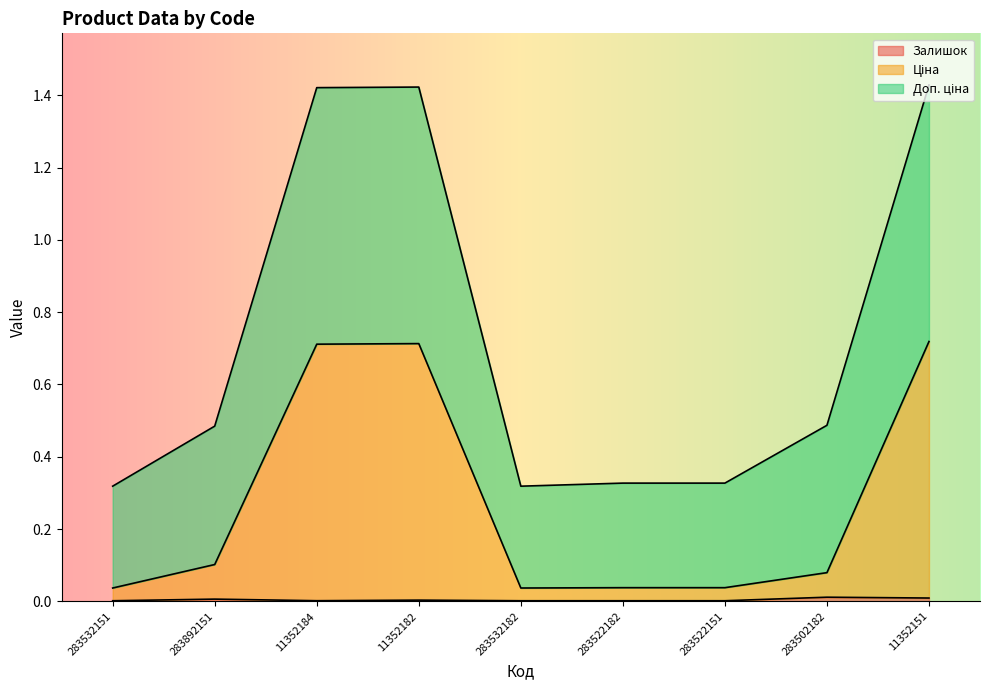

At which category does Ціна reach its first local valley?

283532182